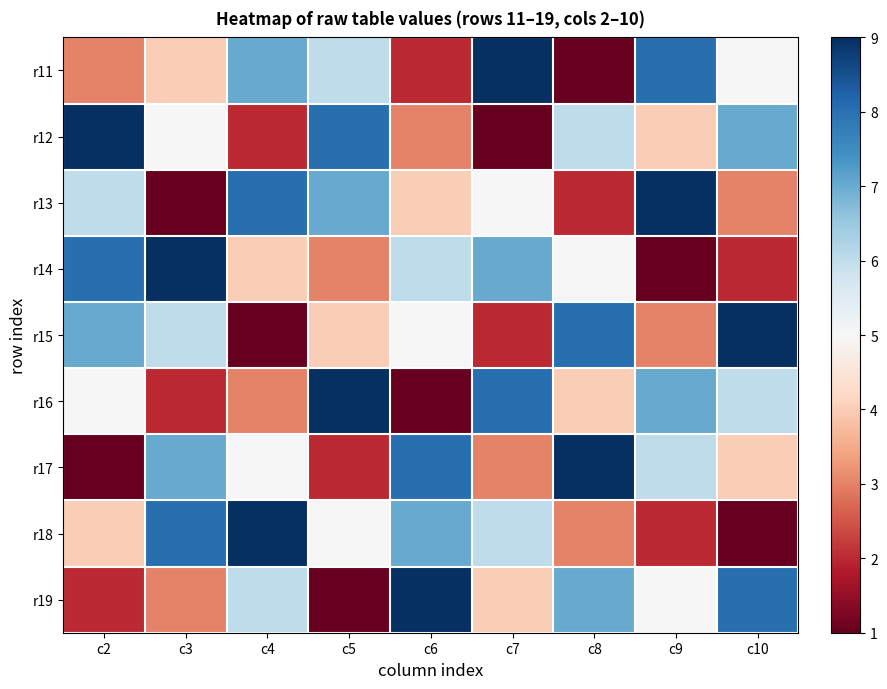

Rank the series by their maximum value, from lowest to highest.

r11, r12, r13, r14, r15, r16, r17, r18, r19